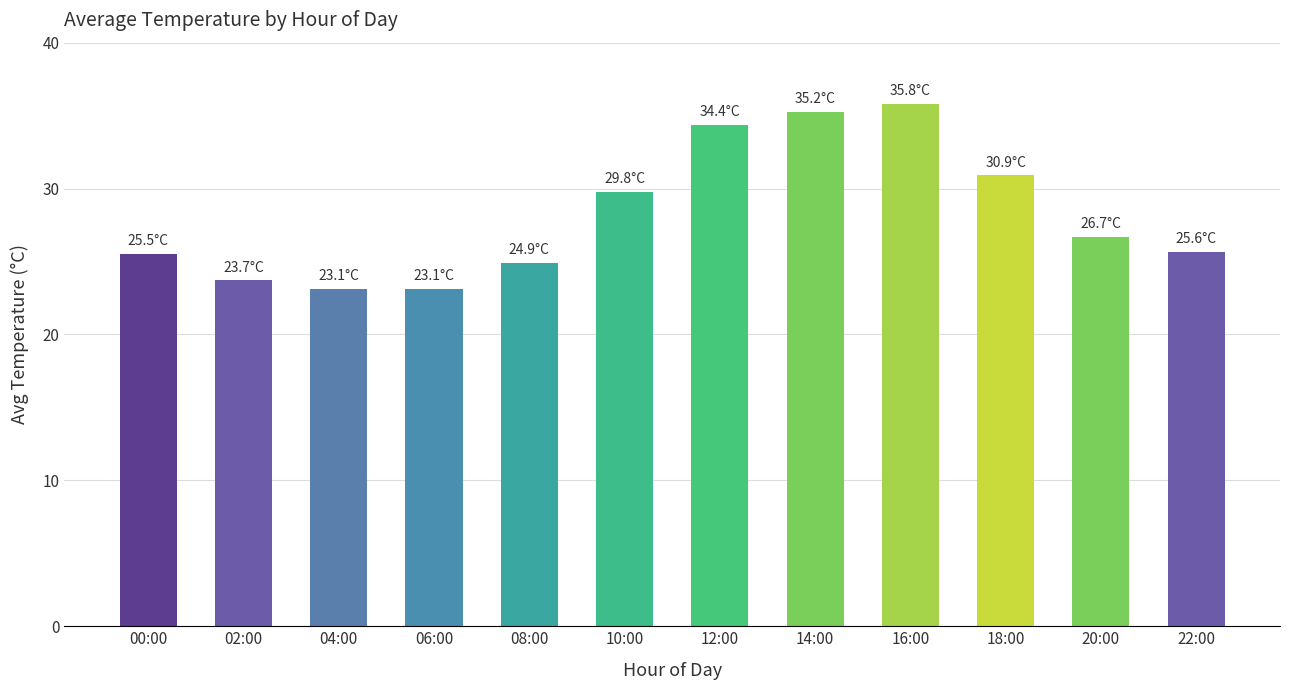

Count the number of categories in the chart.

12